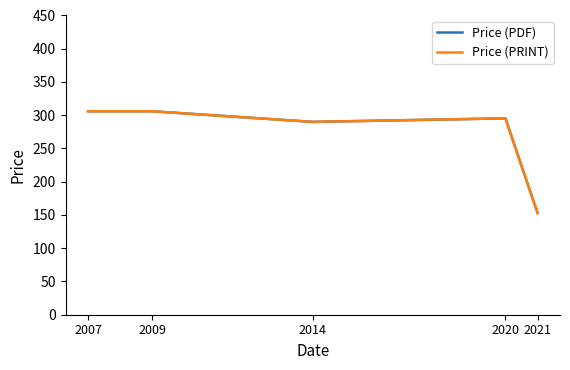

The value of Price (PRINT) at 2014 is 290.0. True or false?

True